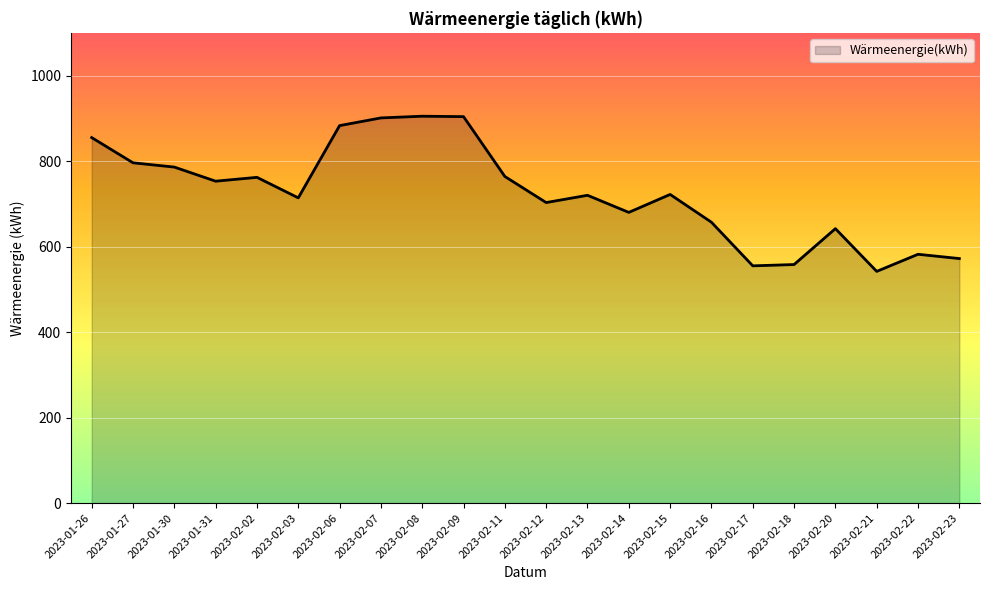

What is the maximum value shown in the chart?

905